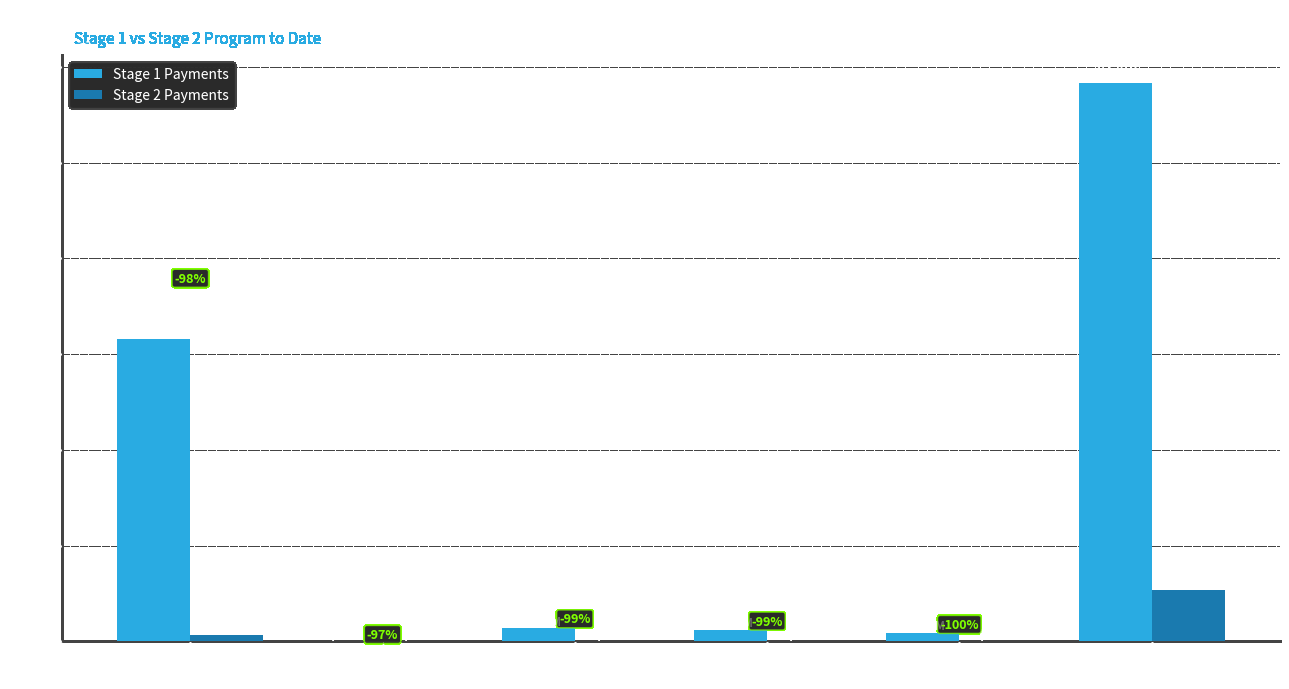

Is the value of Stage 2 Payments at Optometrists greater than the value of Stage 1 Payments at Optometrists?

No